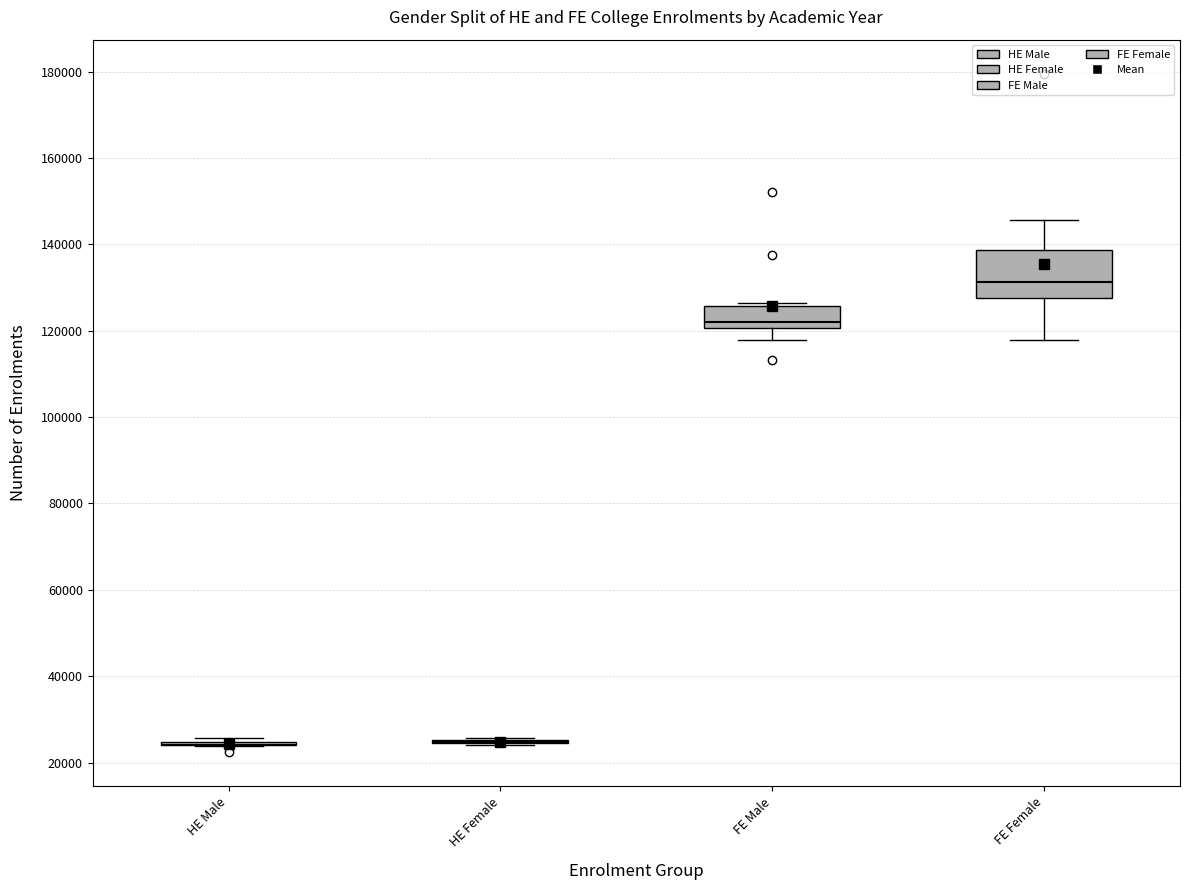

Reading left to right, transcribe this box plot: for each box, give where its median line is, the range the box spans, and where its two whiskers end, as read against the y-axis. The values are not printed on the chart, so give them approximately, as read against the axis.

HE Male: box collapsed to a line at 24000, whiskers 24000 to 26000
HE Female: box collapsed to a line at 24000, whiskers 24000 to 26000
FE Male: median 122000, box 120000 to 126000, whiskers 118000 to 126000 (just above the box's upper edge)
FE Female: median 132000, box 128000 to 138000, whiskers 118000 to 146000